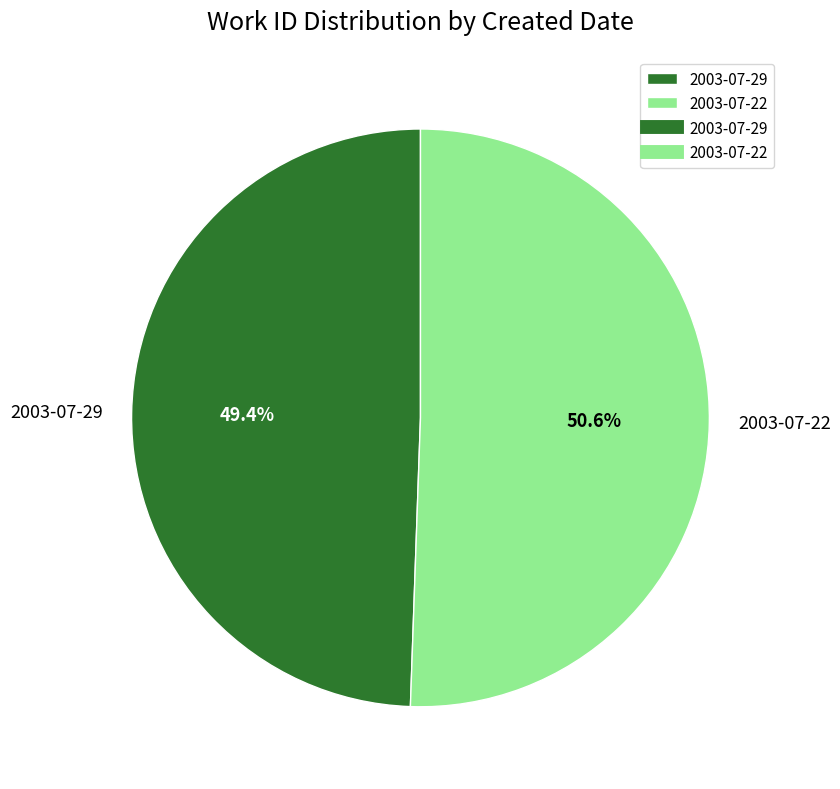

Rank the categories by value from lowest to highest.

2003-07-29, 2003-07-22